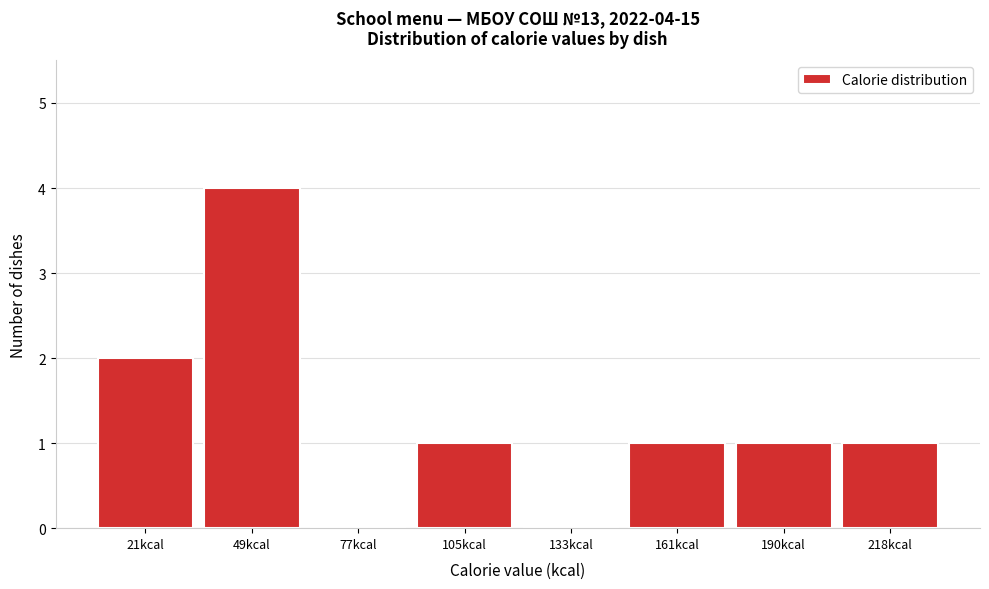

Reading left to right, list all the values displayed in this chart.

21kcal=2	49kcal=4	77kcal=0	105kcal=1	133kcal=0	161kcal=1	190kcal=1	218kcal=1